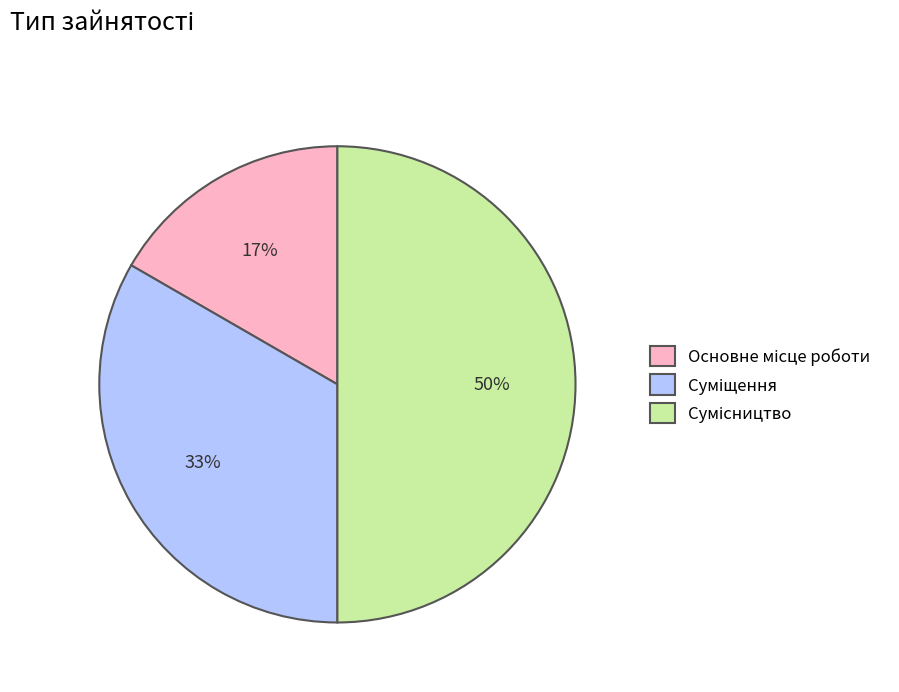

To the nearest percent, what is the average slice percentage?

33%